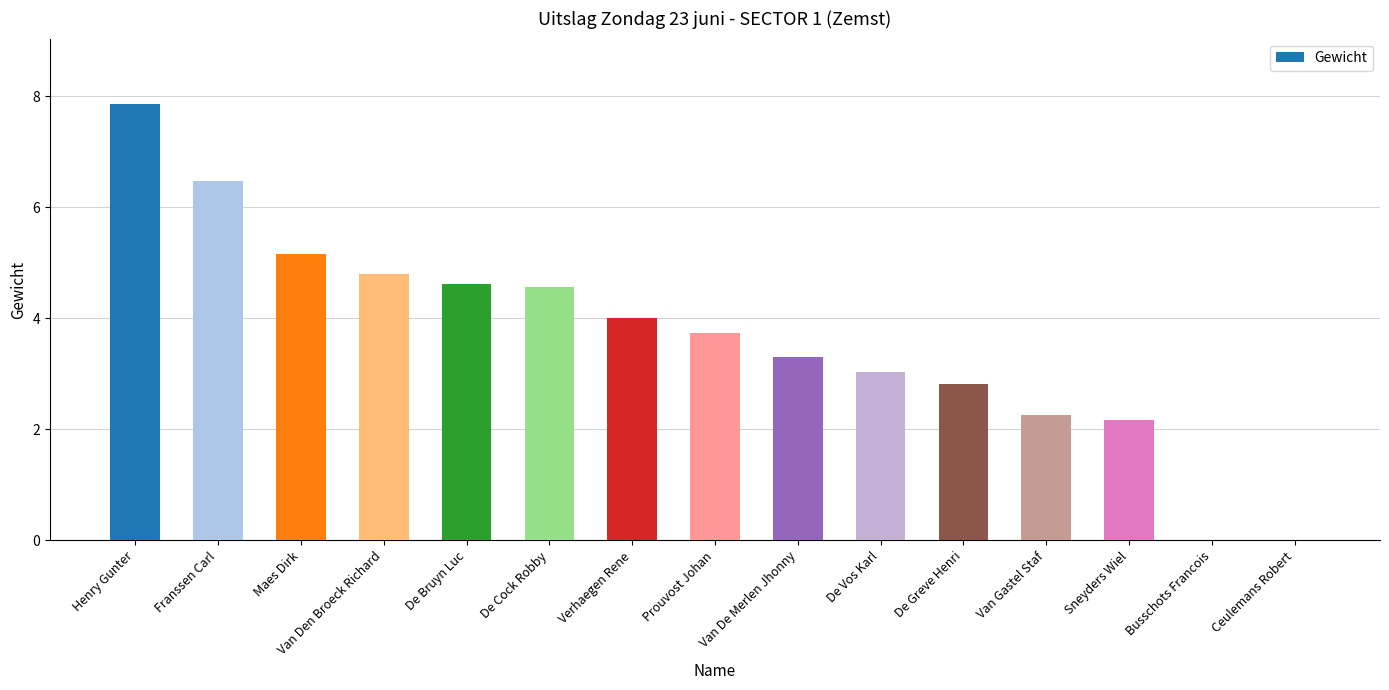

What is the change in value from Verhaegen Rene to Prouvost Johan?

-0.3